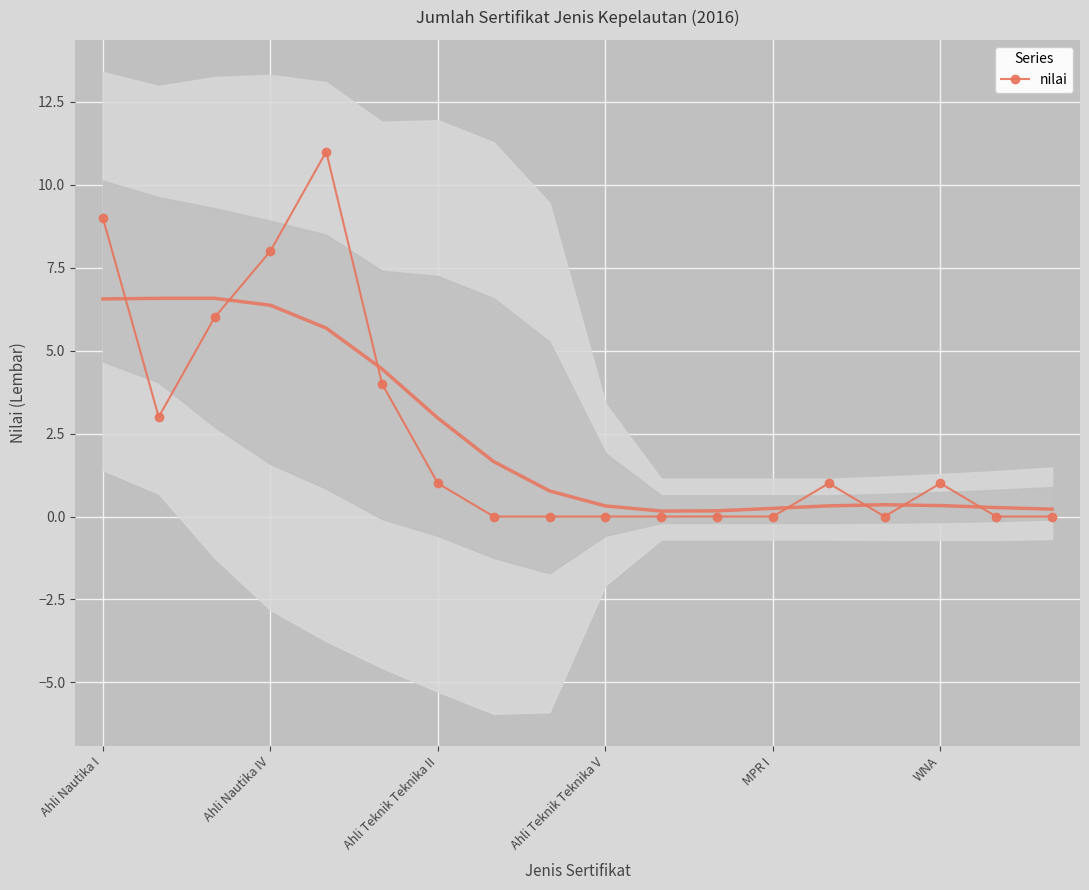

True or false: nilai has more than 2 points higher than both neighbors.

True